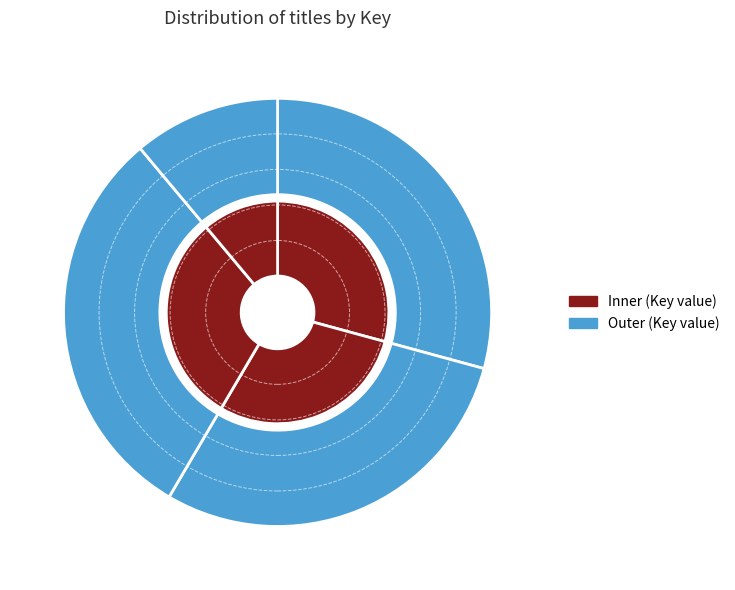

How many slices are in this pie chart?

4